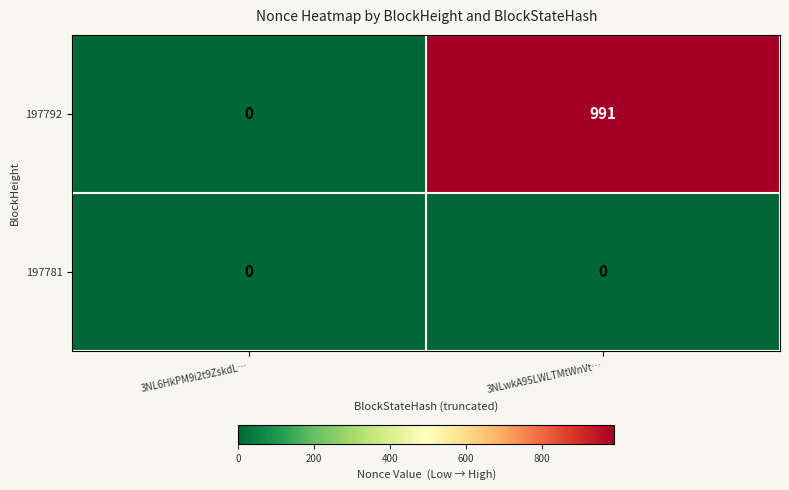

Which series changed the most between 3NL6HkPM9i2t9ZskdL… and 3NLwkA95LWLTMtWnVt…?

197792